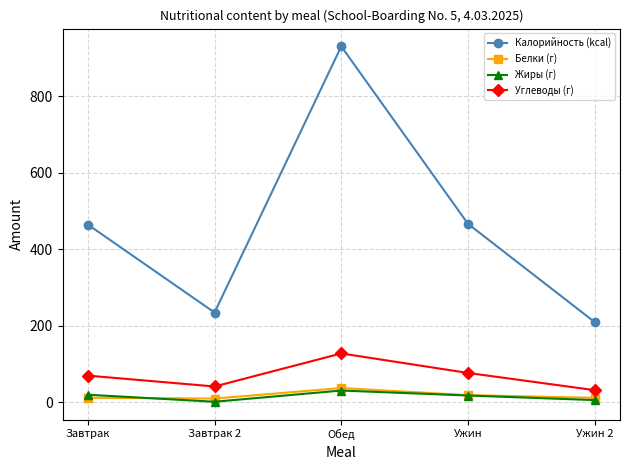

What is the total value across all series at Обед?

1123.5